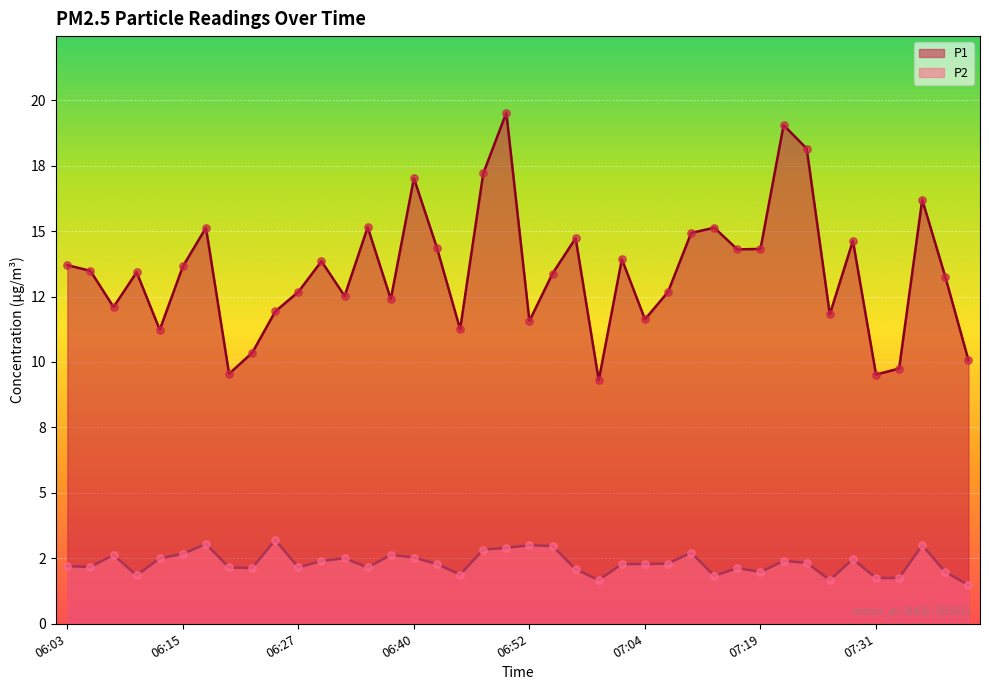

What is the total value across all series at 07:38?

15.2